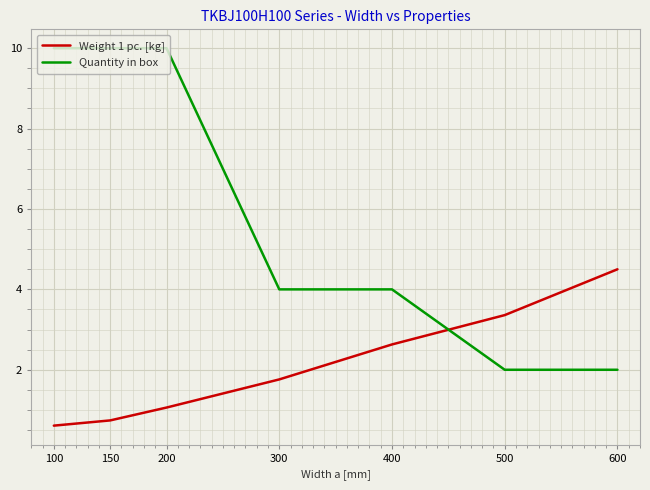

At 600, list the series in order from smallest to largest.

Quantity in box, Weight 1 pc. [kg]